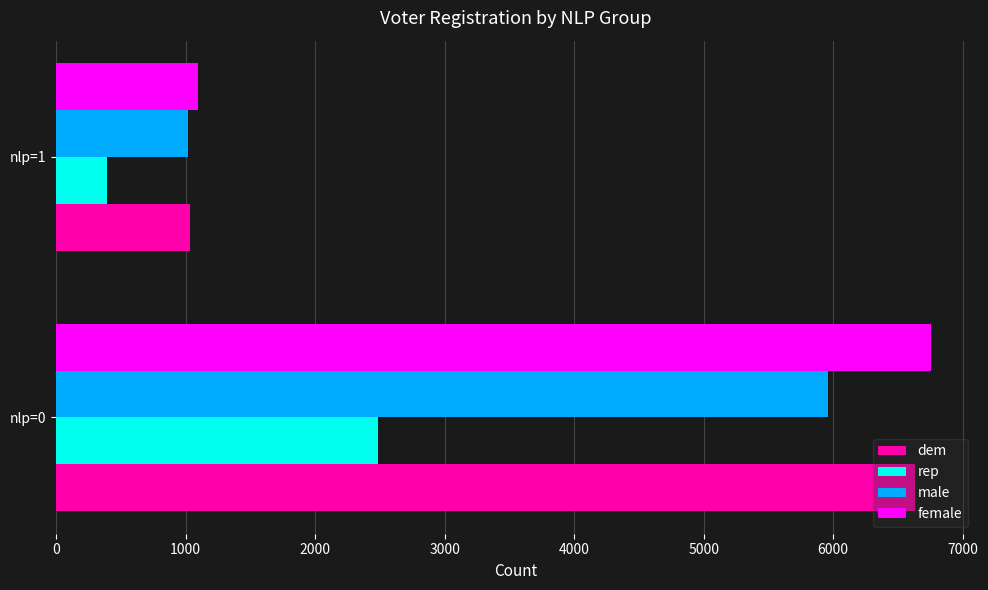

What is the greatest value displayed?

6753